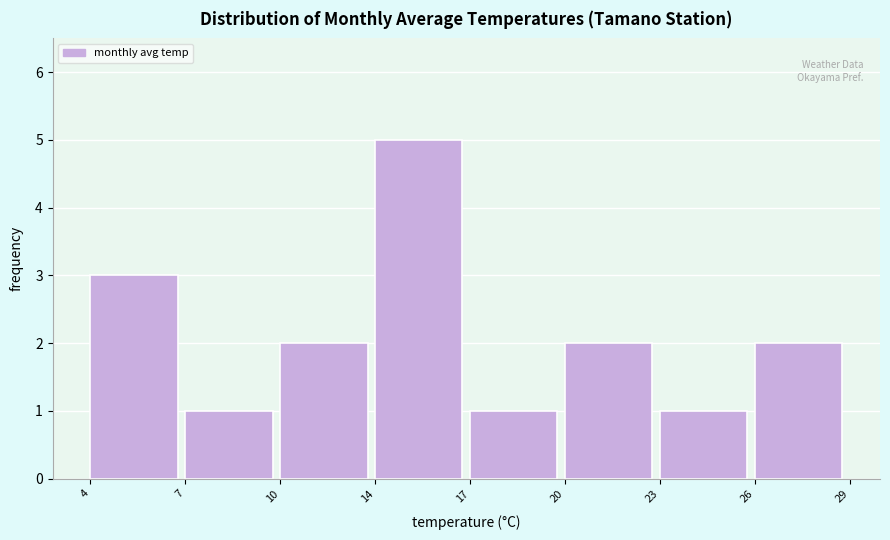

Reading left to right, extract all data points from this chart.

3	1	2	5	1	2	1	2